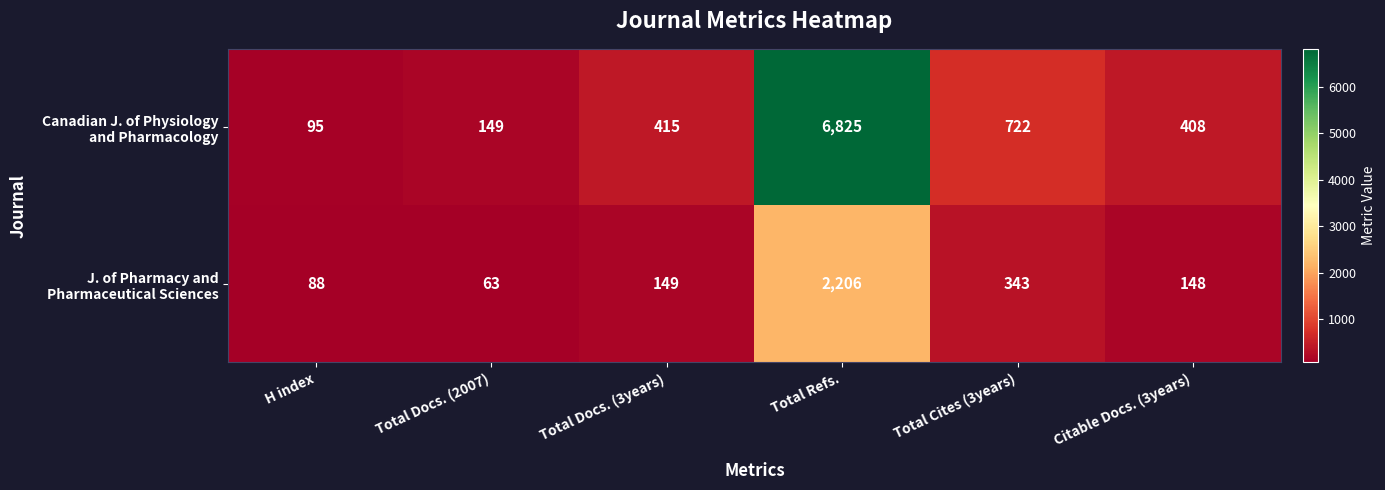

What is the total value across all series at Total Docs. (2007)?

212